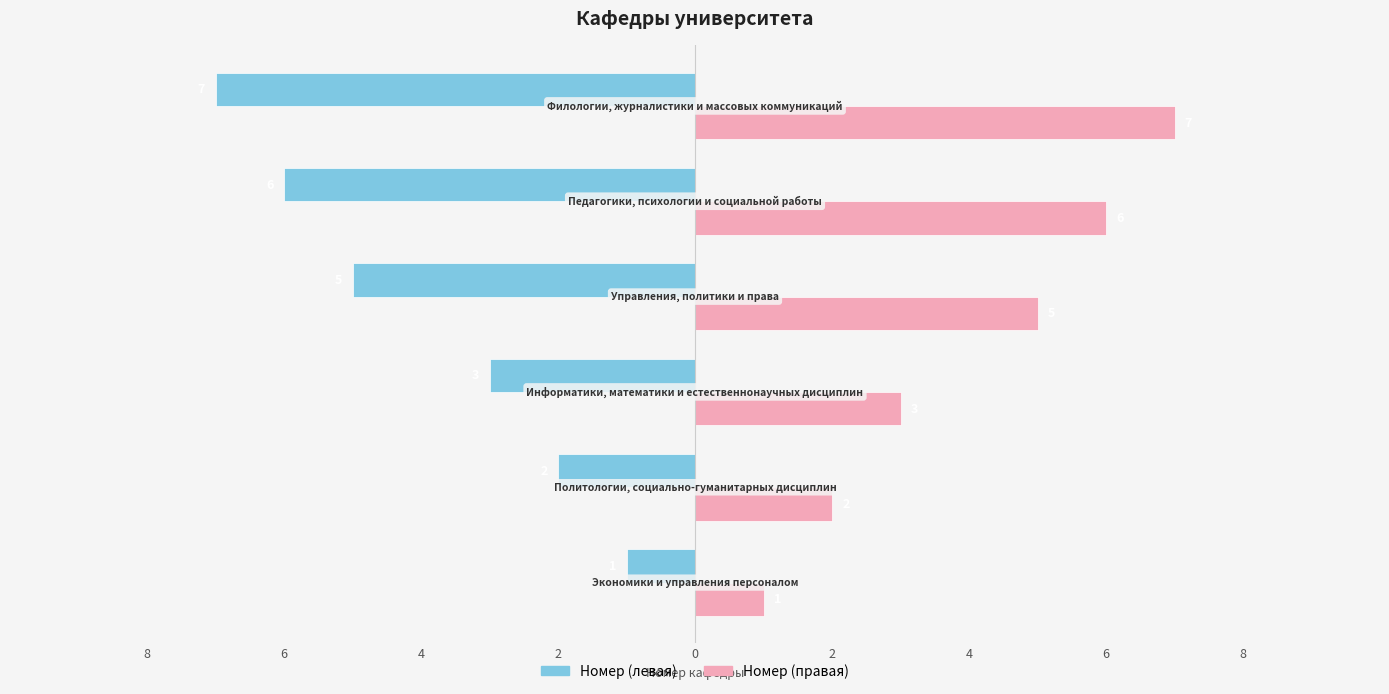

What is the value of the Номер (левая) bar at the 5th from the left?

-6